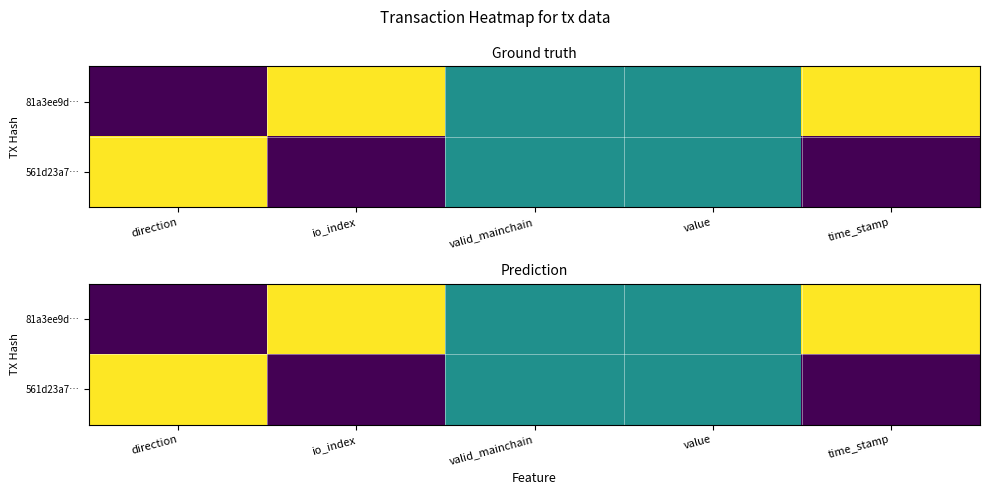

Is the value of 561d23a7… at value greater than the value of 81a3ee9d… at valid_mainchain?

No